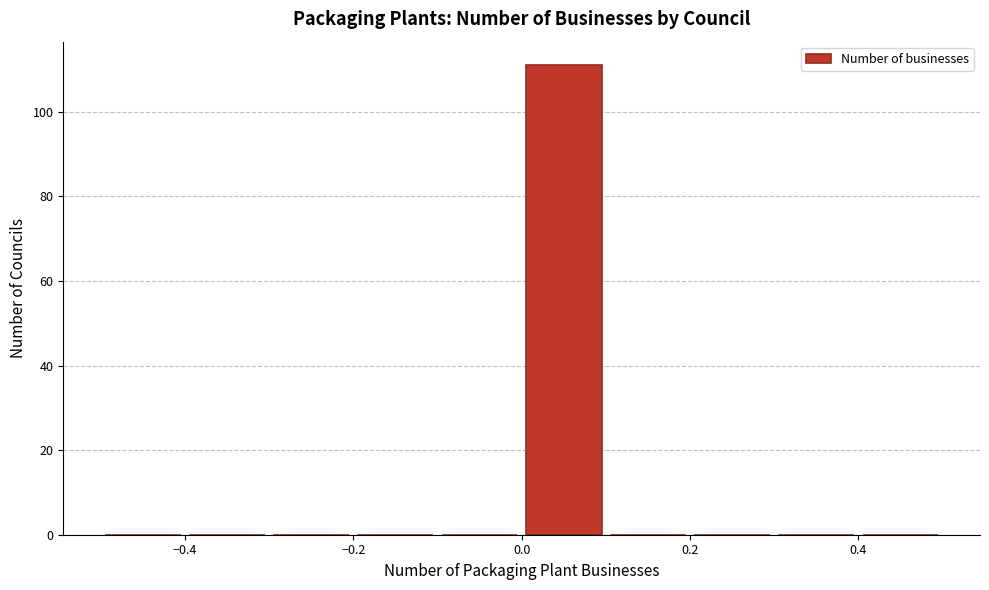

What is the height of the bar covering 0.0 to 0.1 on the x-axis? The values are not printed on the chart, so give them approximately, as read against the axis.

112